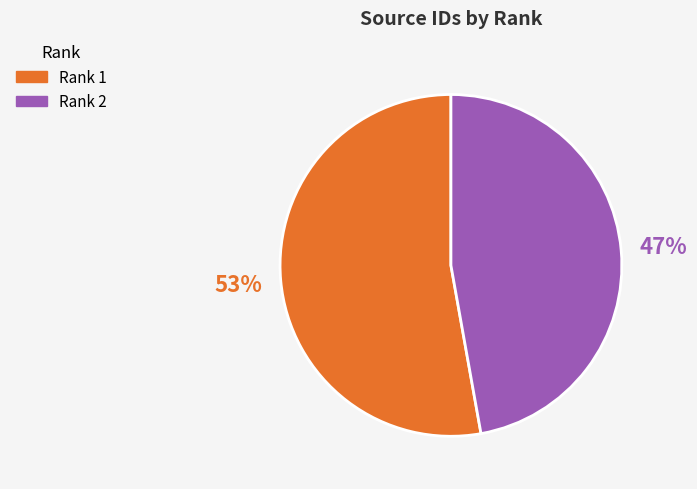

True or false: Rank 1 accounts for 53% of the total.

True